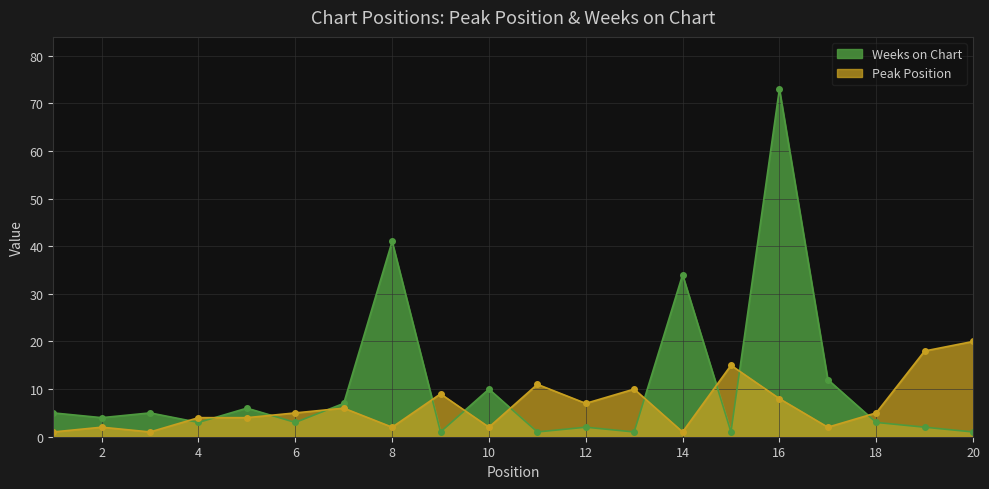

What is the sum of all Weeks on Chart values?

215